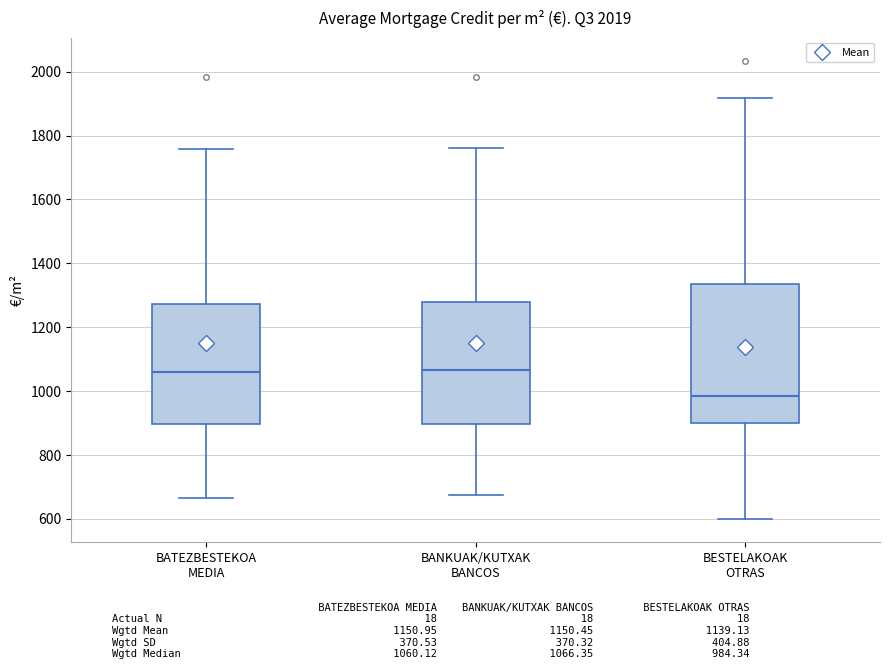

Which box has the lowest median line?

BESTELAKOAK OTRAS